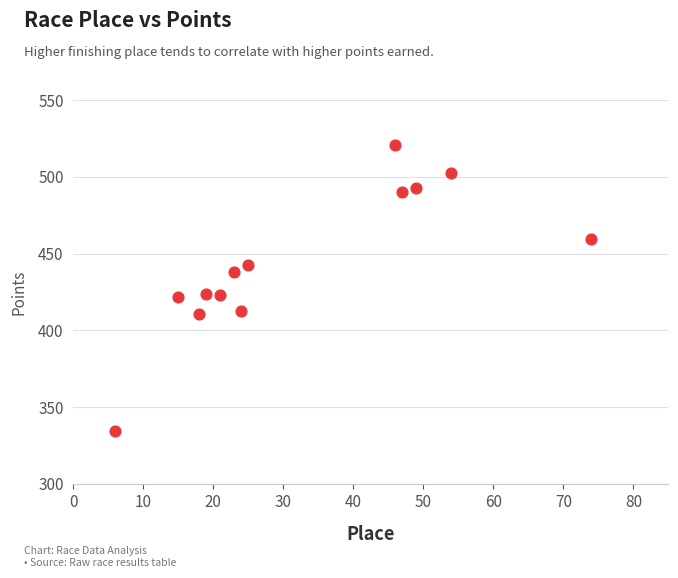

What is the range of Y values (max minus min)?

185.8